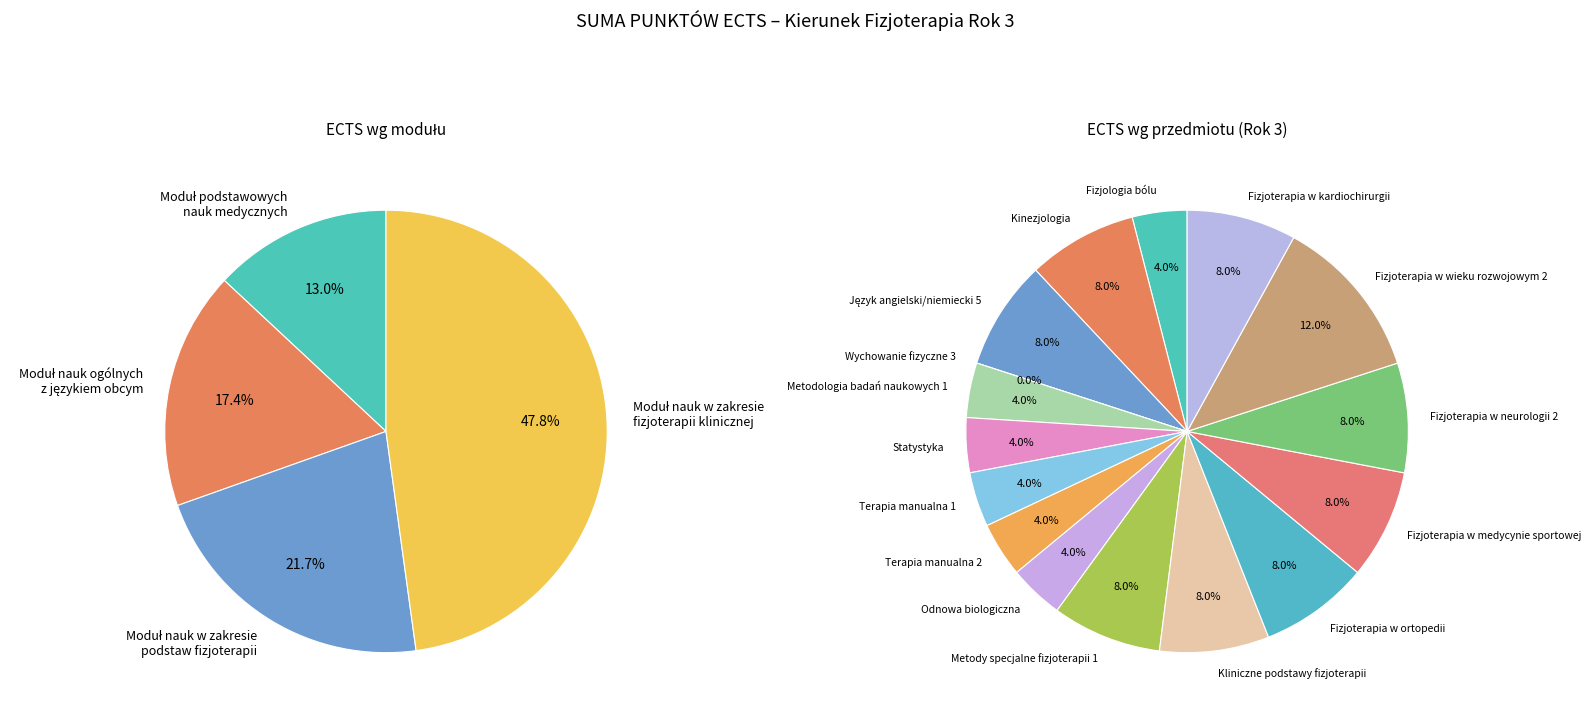

Does any single category account for the majority?

No